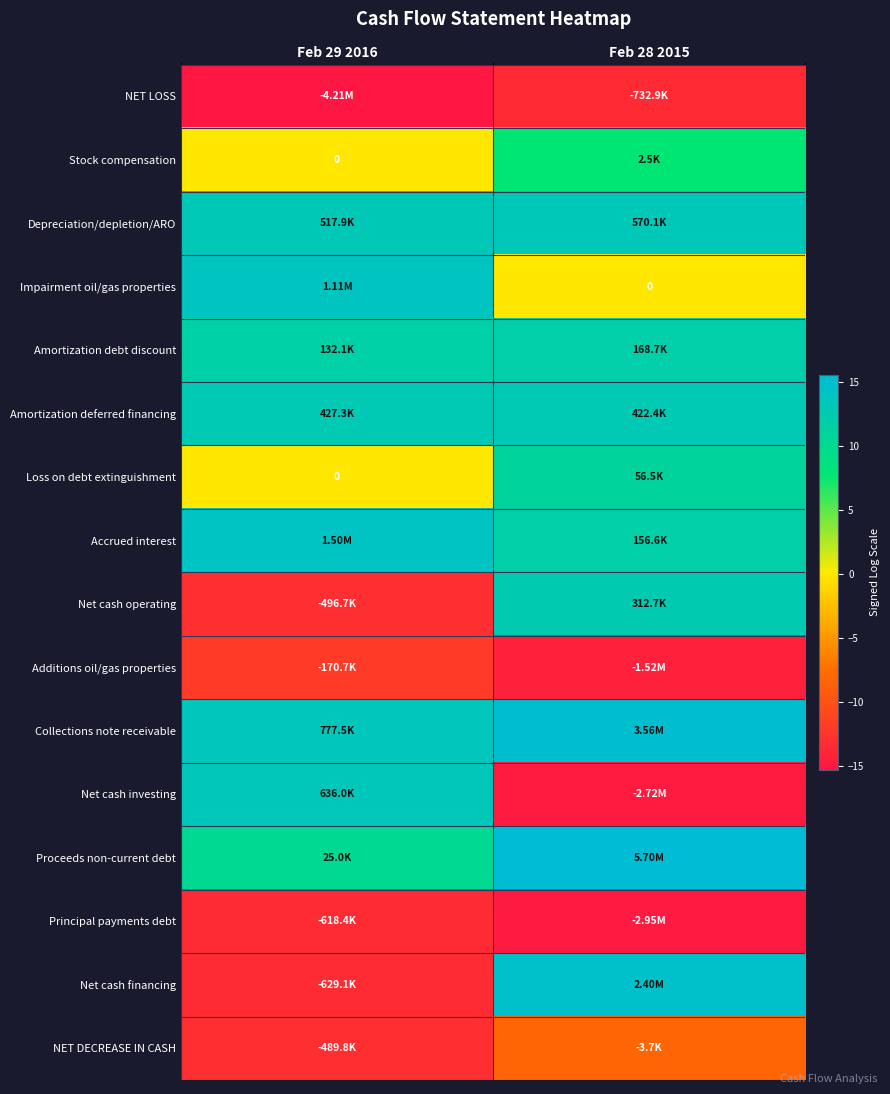

Is the value of Stock compensation at Feb 28 2015 greater than the value of Net cash financing at Feb 29 2016?

Yes